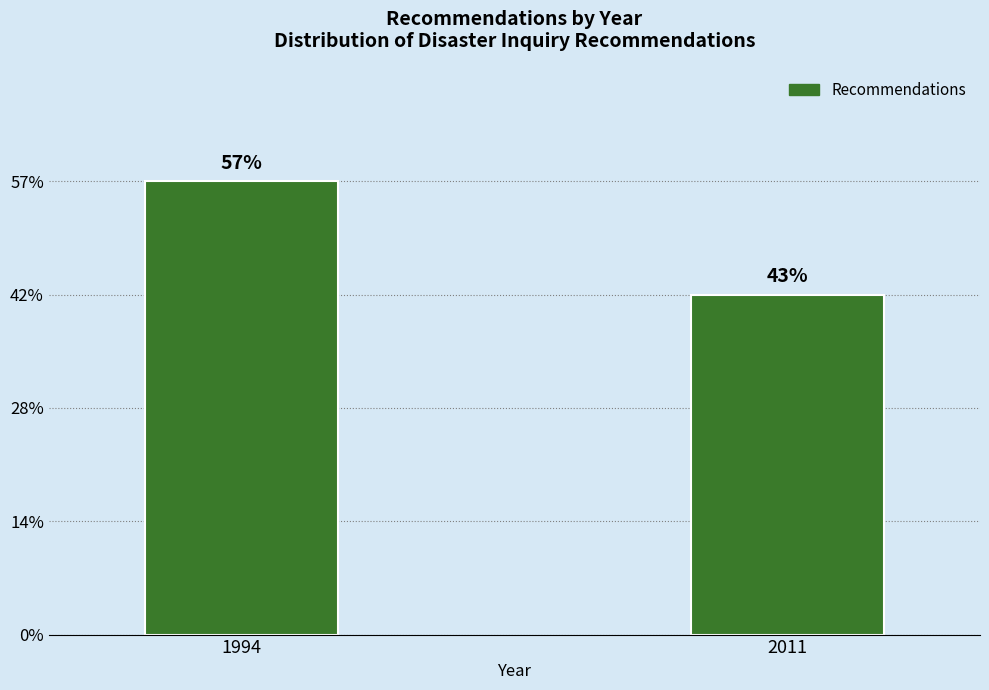

Does the chart contain any negative values?

No